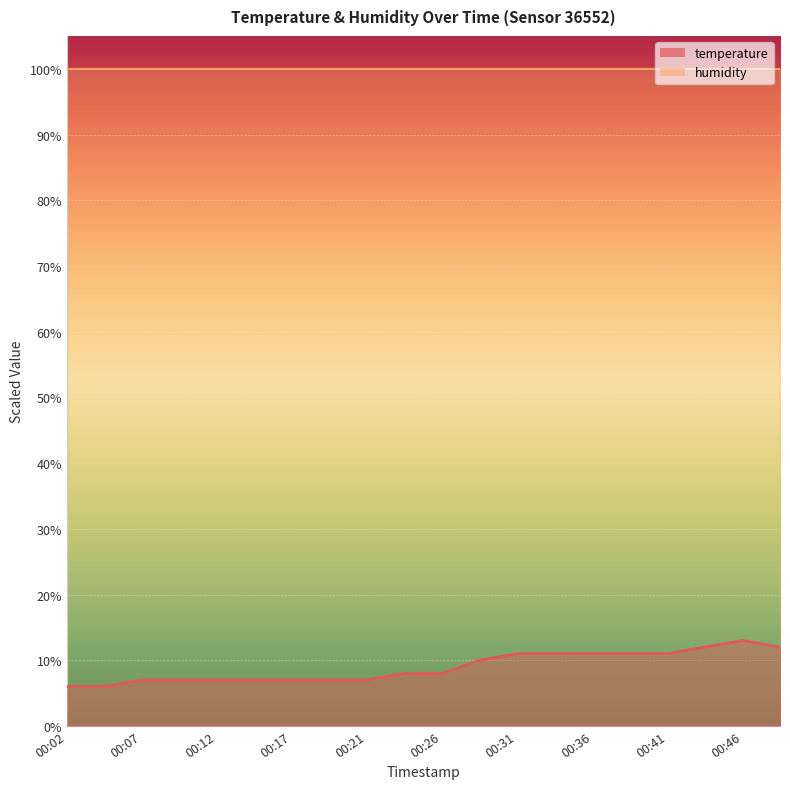

True or false: the data has more than 0 interior local peaks.

True